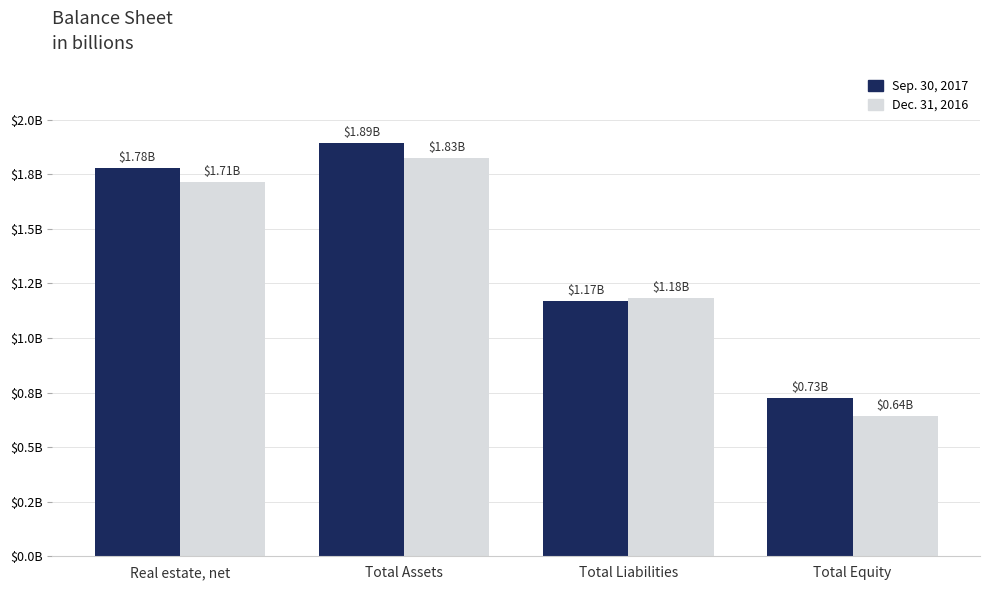

Are the bars grouped side by side (vs. stacked)?

Yes